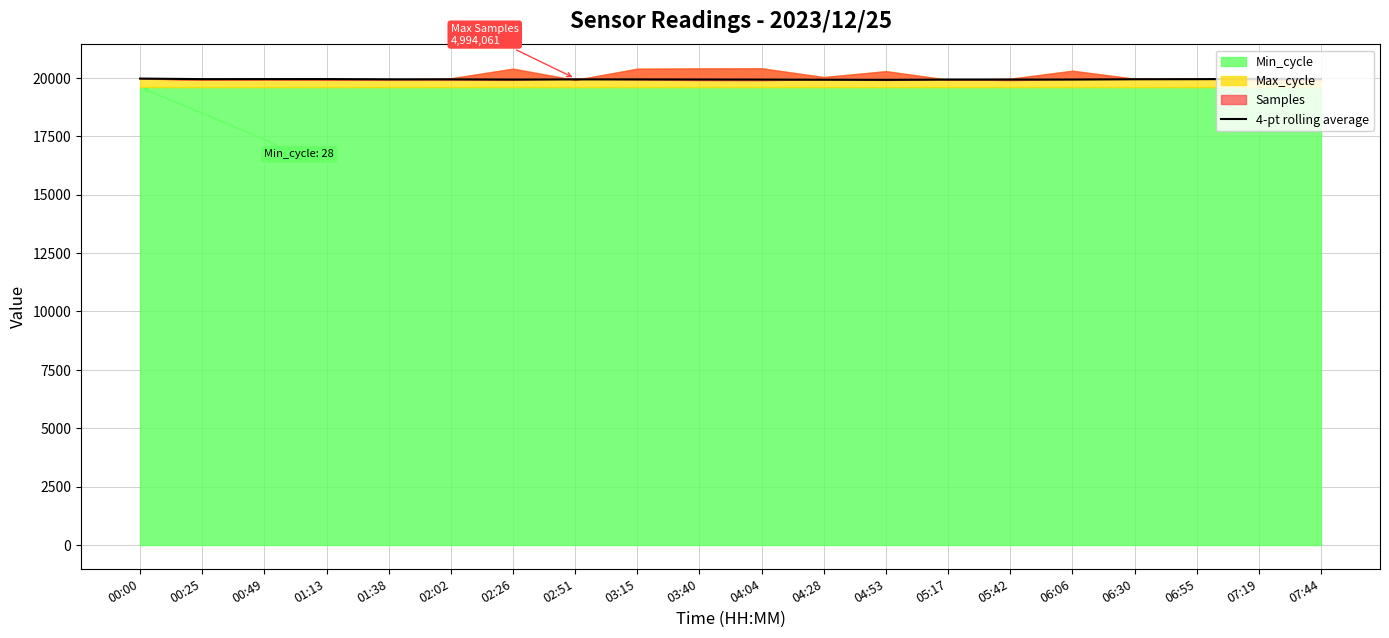

What is the difference between the values at 00:49 and 06:06?

19.6